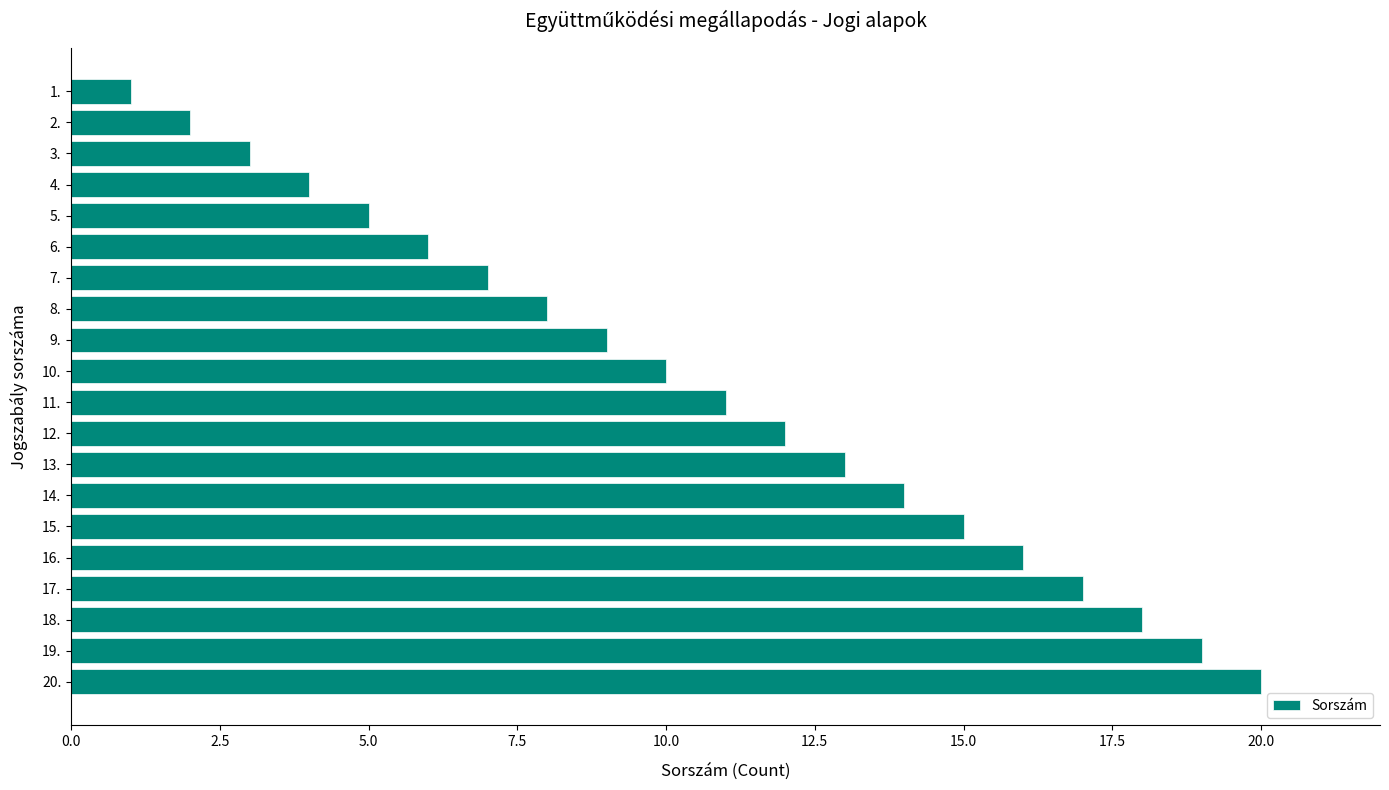

What is the label of the 5th bar from the bottom?

16.